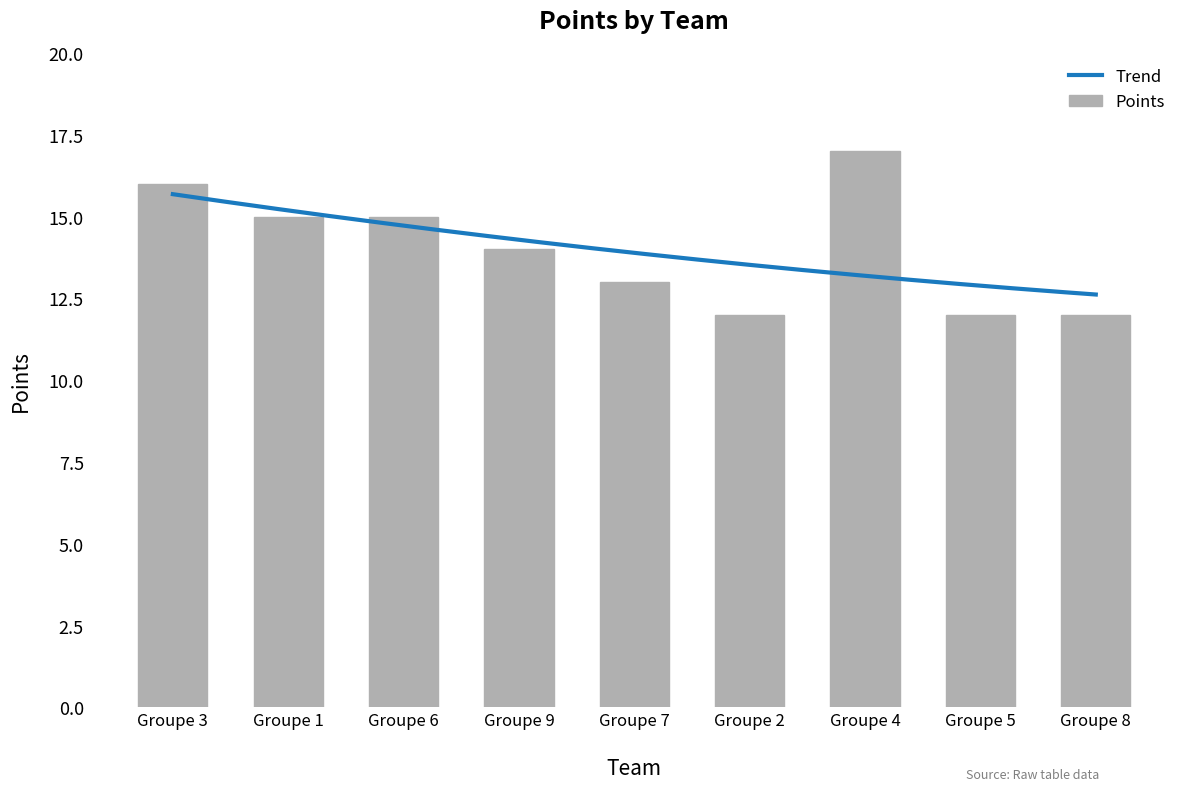

Reading right to left, extract all data points from this chart.

12	12	17	12	13	14	15	15	16